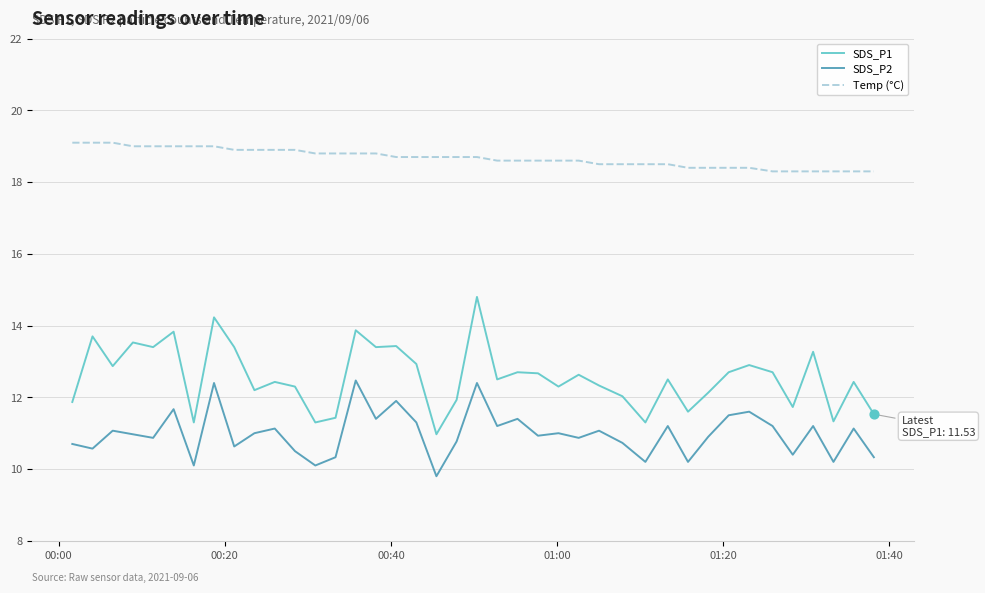

Which series has the largest range (max minus min)?

SDS_P1